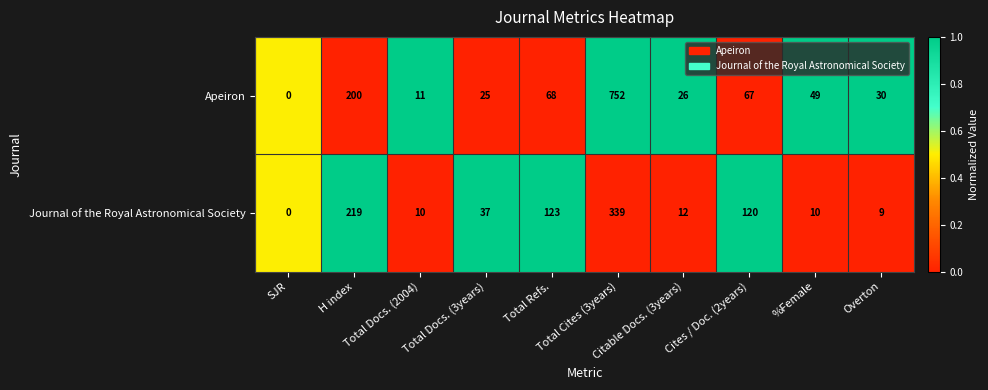

Between Total Docs. (3years) and Citable Docs. (3years), which series saw the biggest shift?

Journal of the Royal Astronomical Society